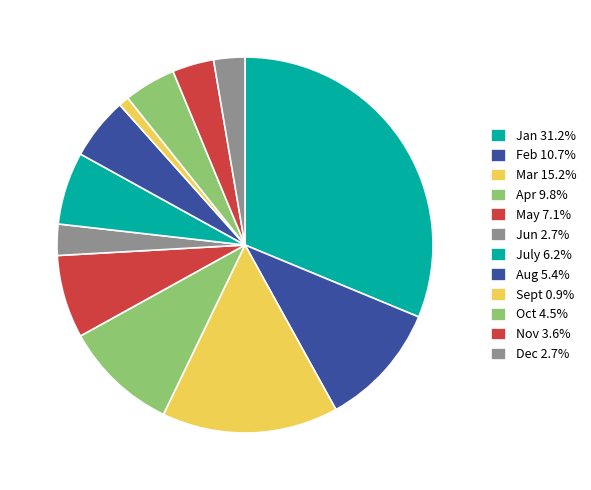

How many slices are in this pie chart?

12